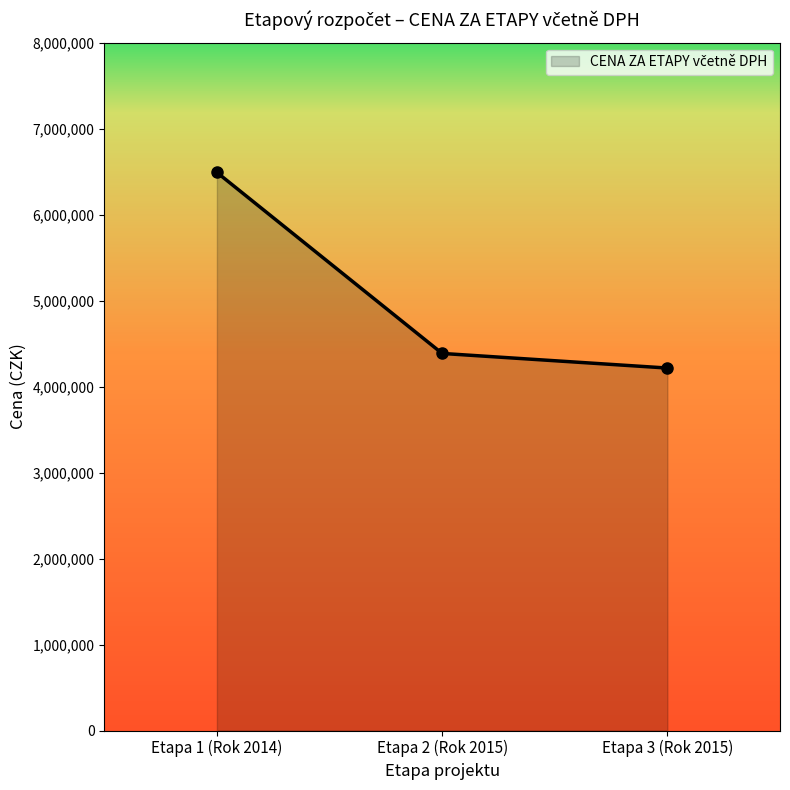

Reading left to right, what are all the values shown in this chart?

6490000	4385000	4215000